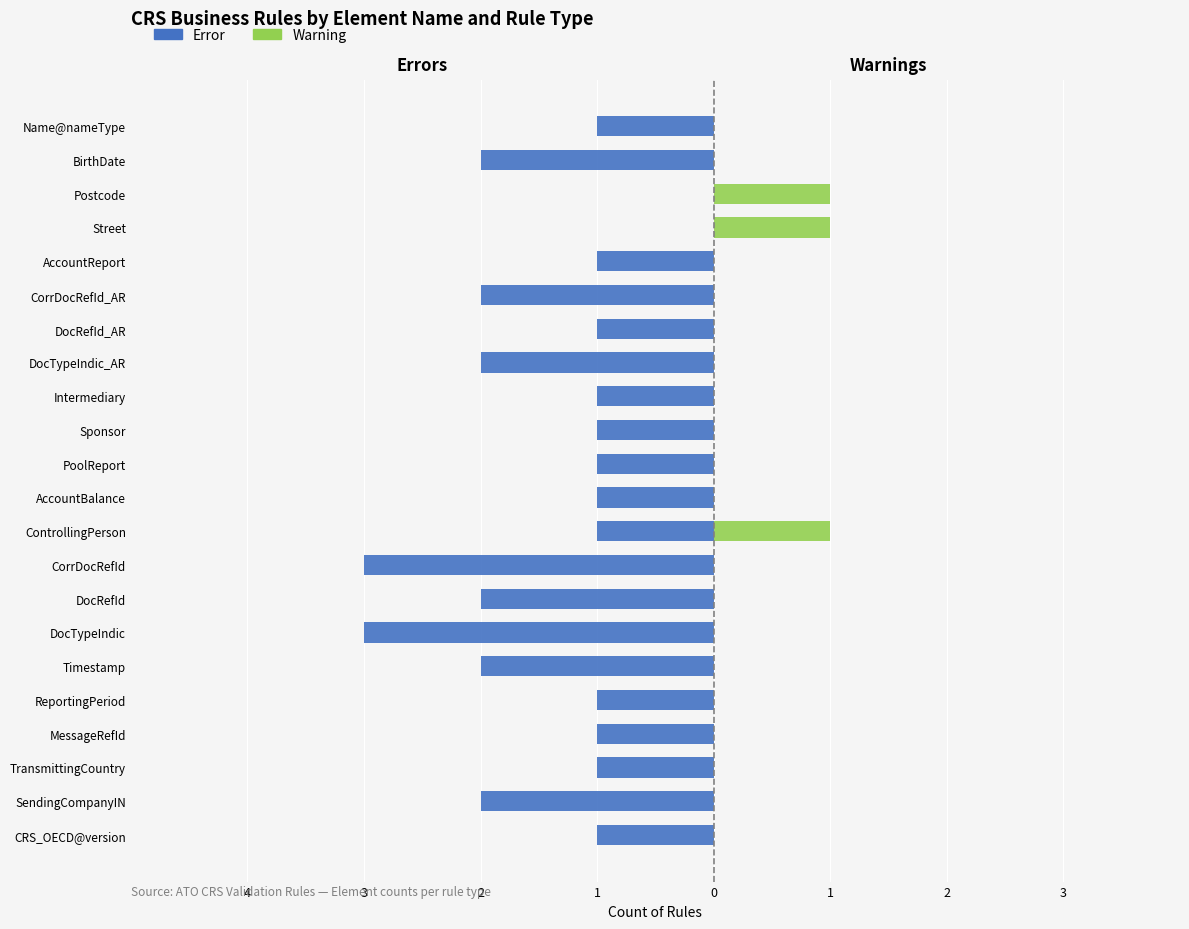

The value of Error at Timestamp is -3. True or false?

False